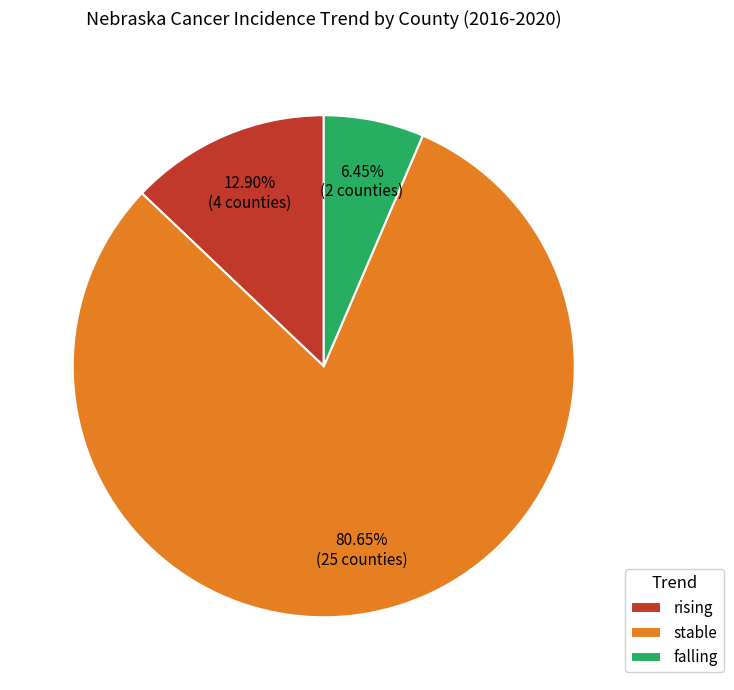

To the nearest percent, what portion does rising represent?

13%